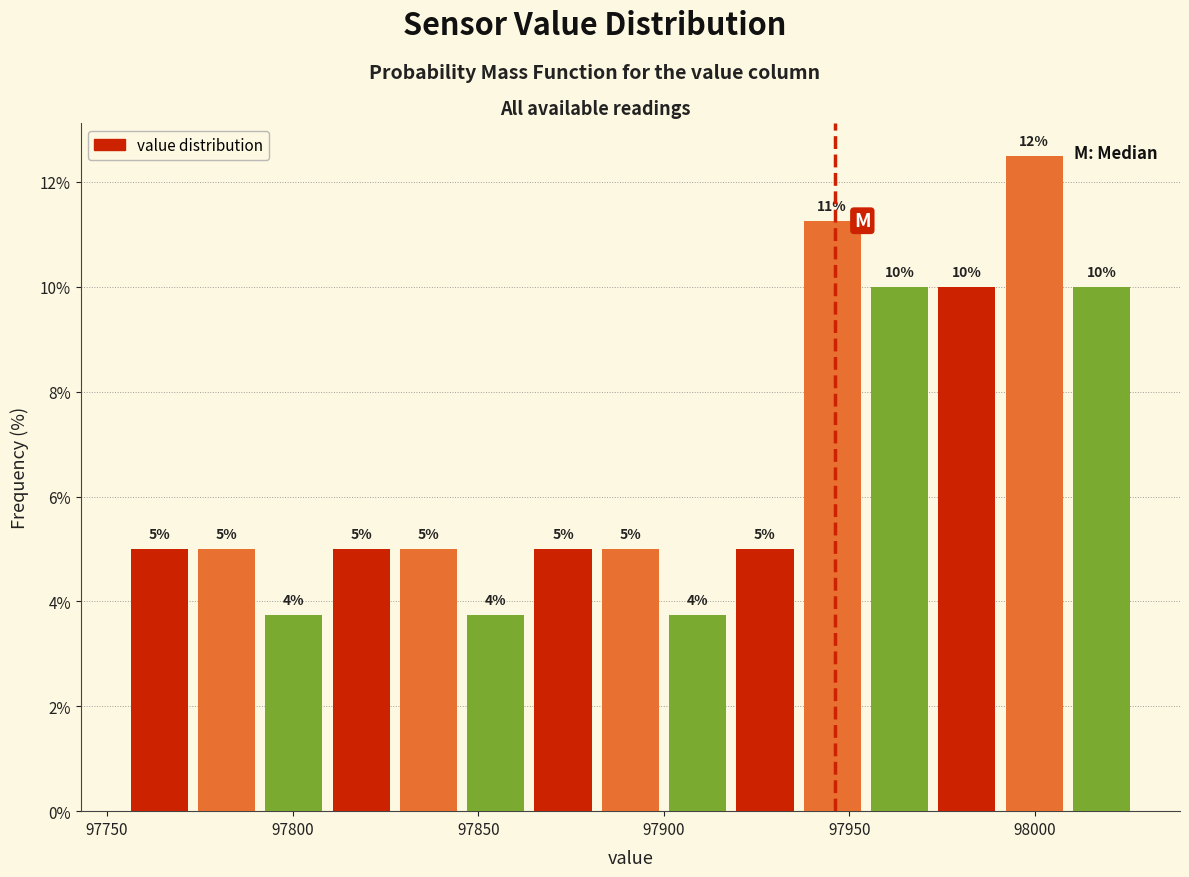

Around what value on the x-axis is the tallest bar? Give the approximate position of its centre, as read against the axis.

98000